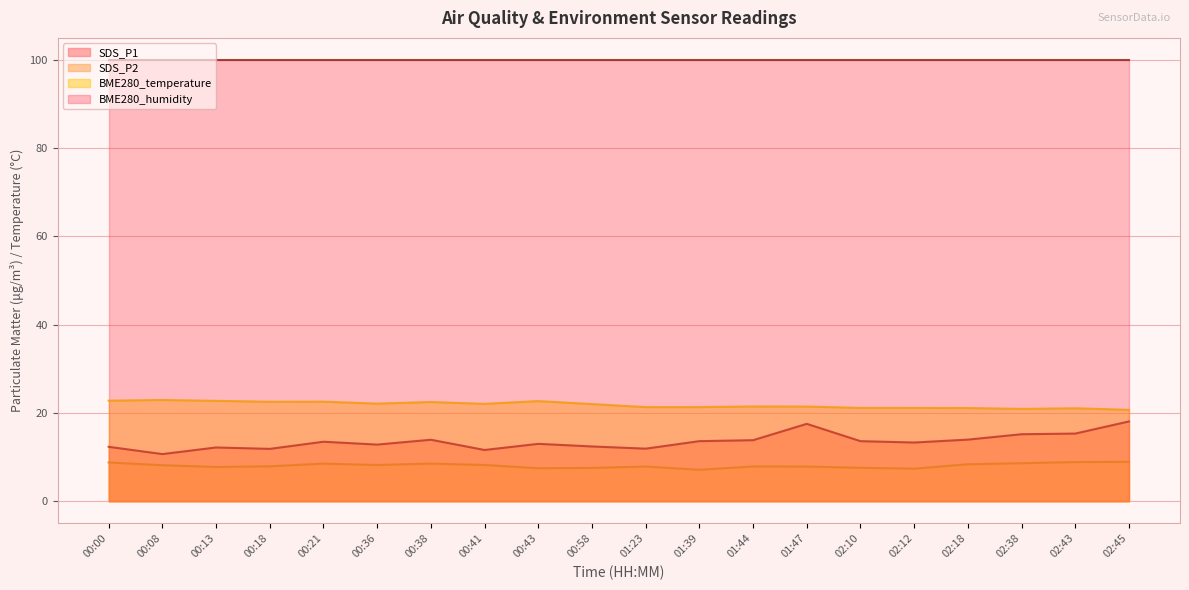

What is the value of the SDS_P1 point at the 18th from the left?

15.2